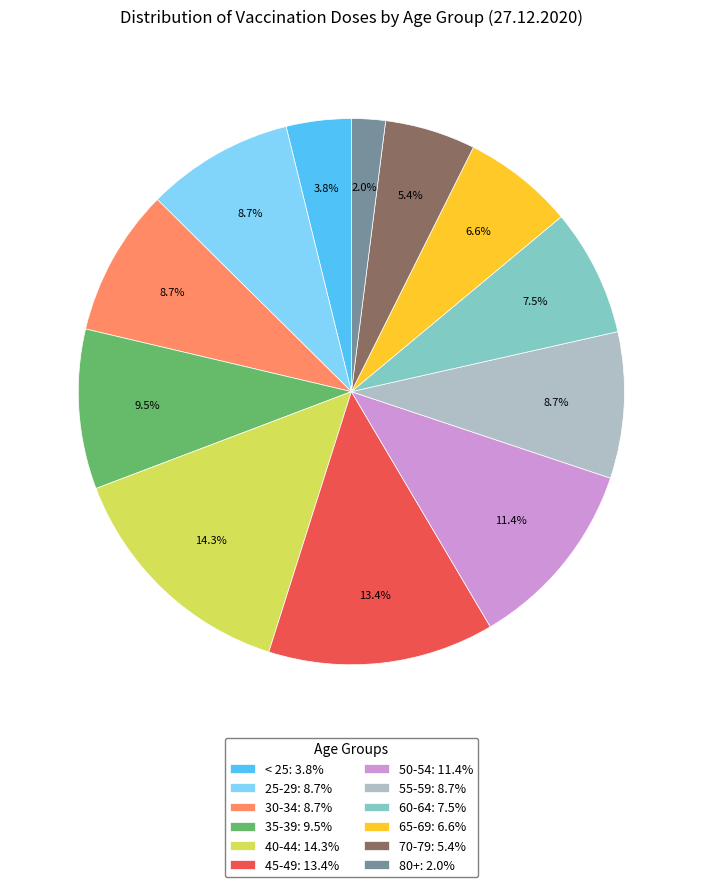

Which category has the biggest portion of the pie?

40-44